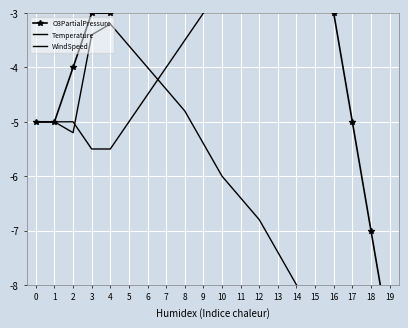

Rank the categories by Temperature value from highest to lowest.

4, 3, 5, 6, 7, 8, 0, 1, 2, 9, 10, 11, 12, 13, 14, 15, 16, 17, 18, 19